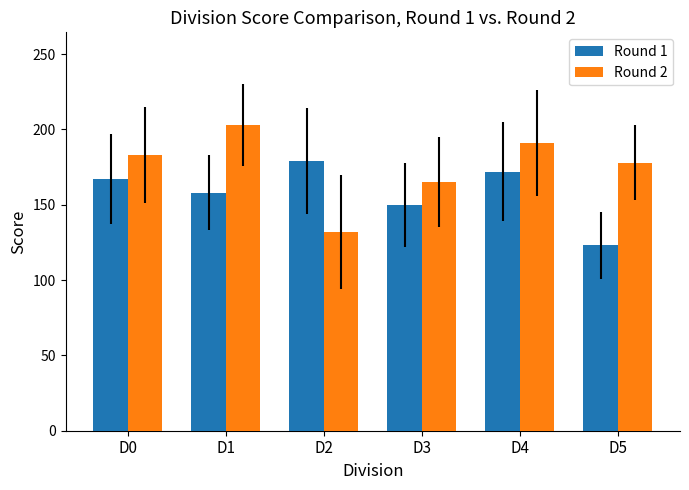

At how many categories does at least one series exceed 185?

2